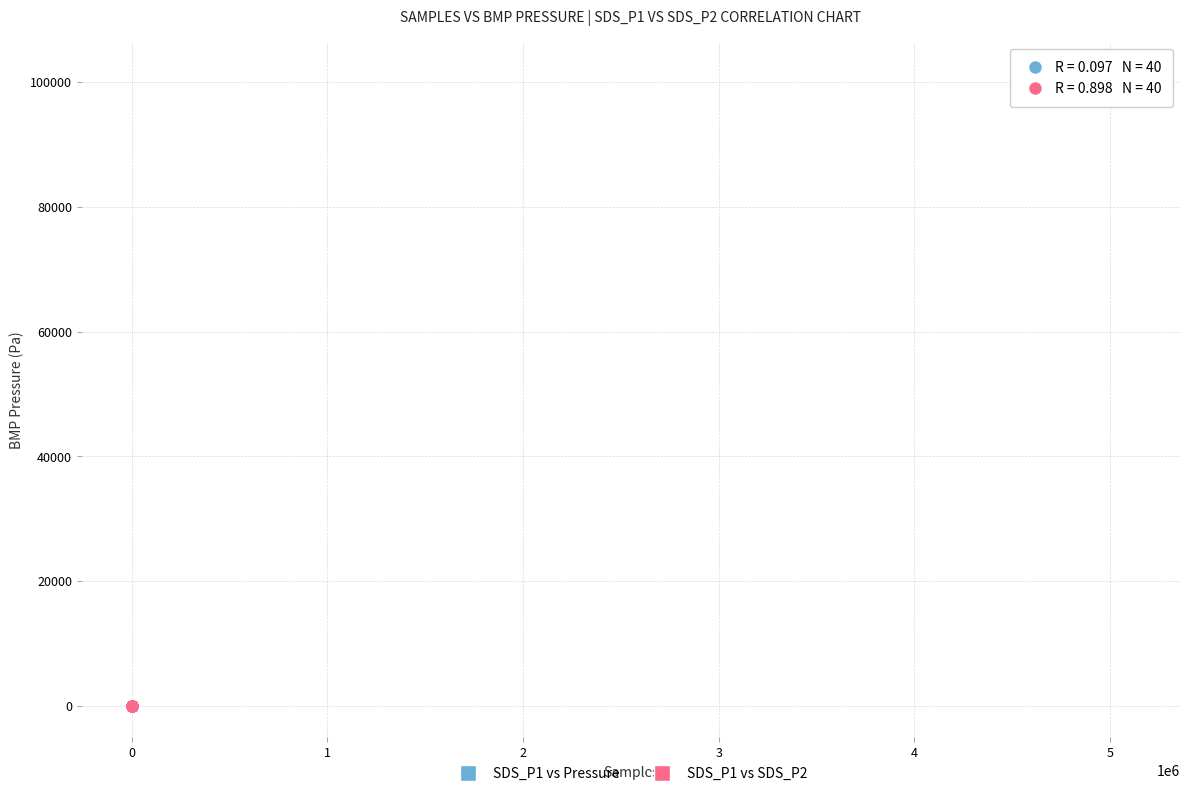

Which series contains the highest Y value?

SDS_P1 vs Pressure